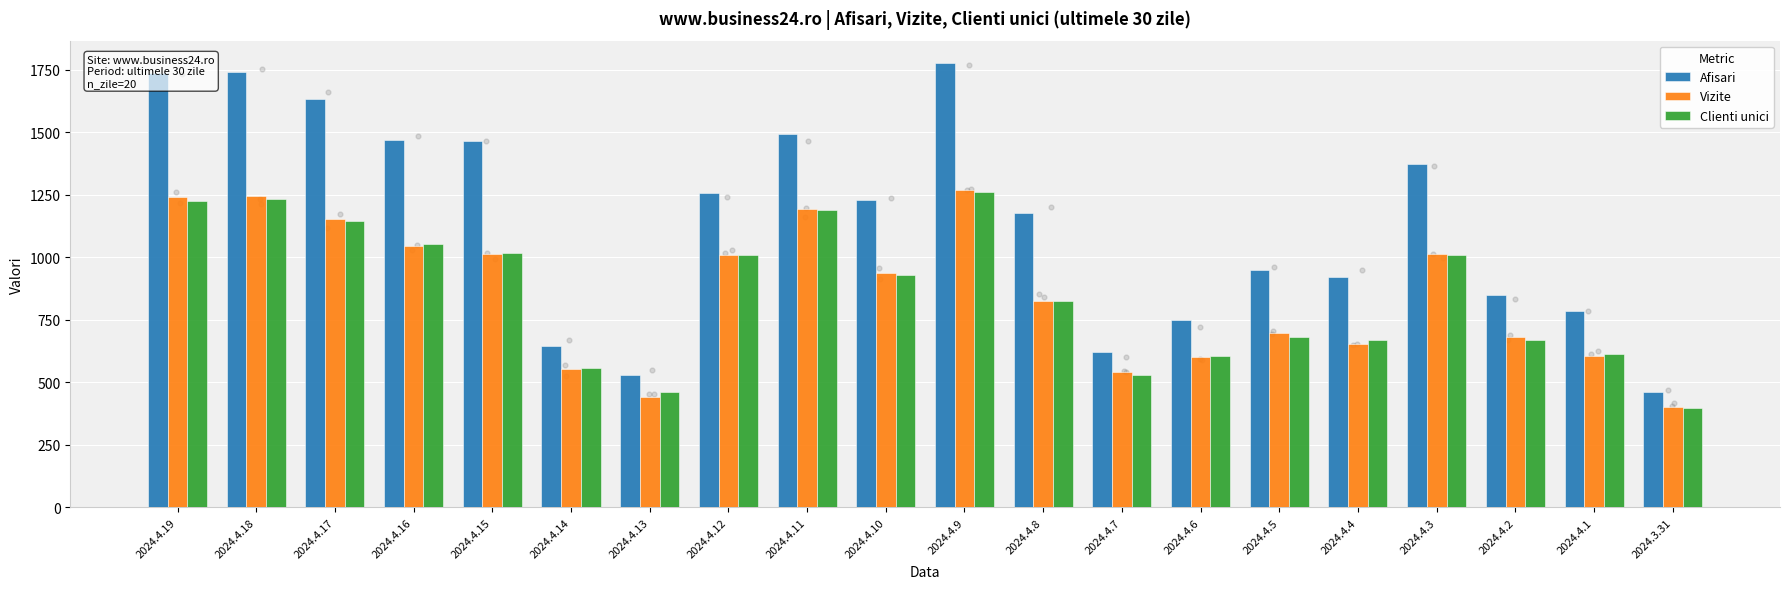

Which series contains the lowest Y value?

Clienti unici